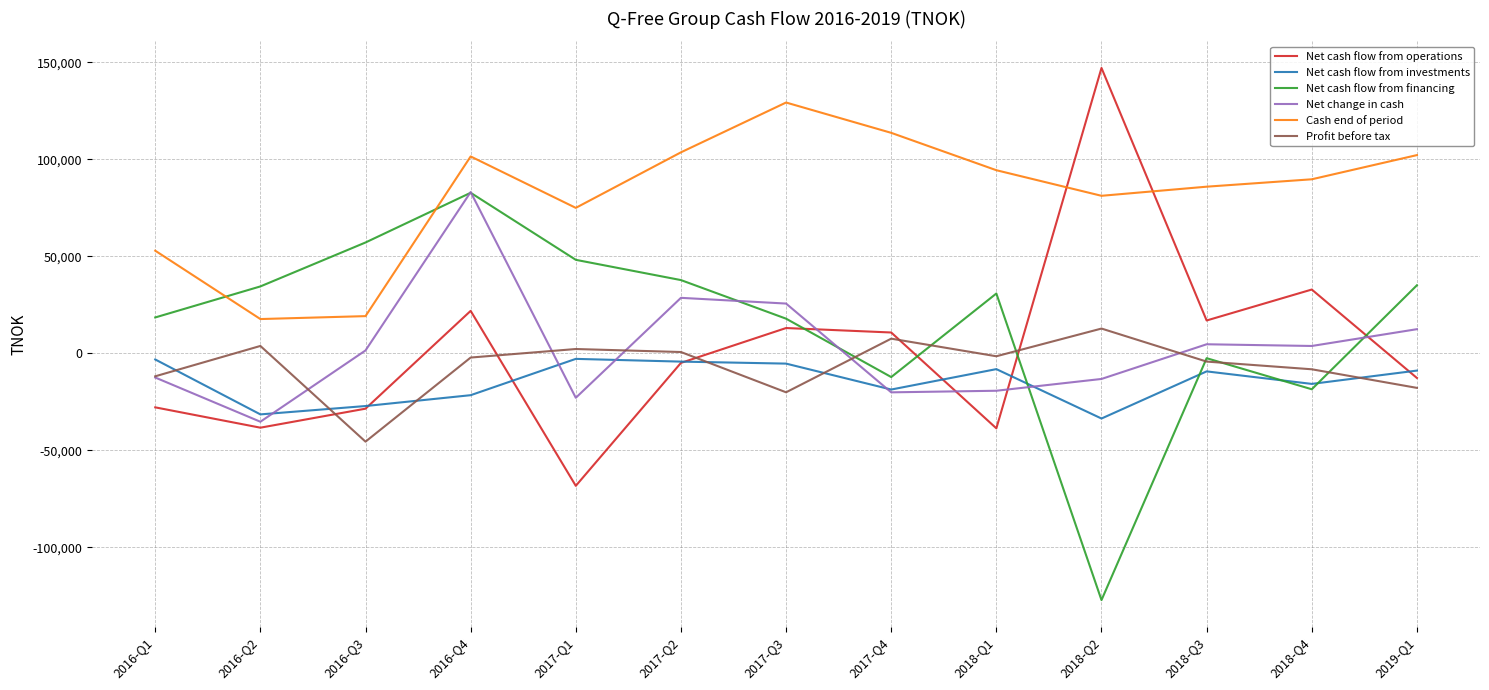

Does the chart display data point markers on the line(s)?

No